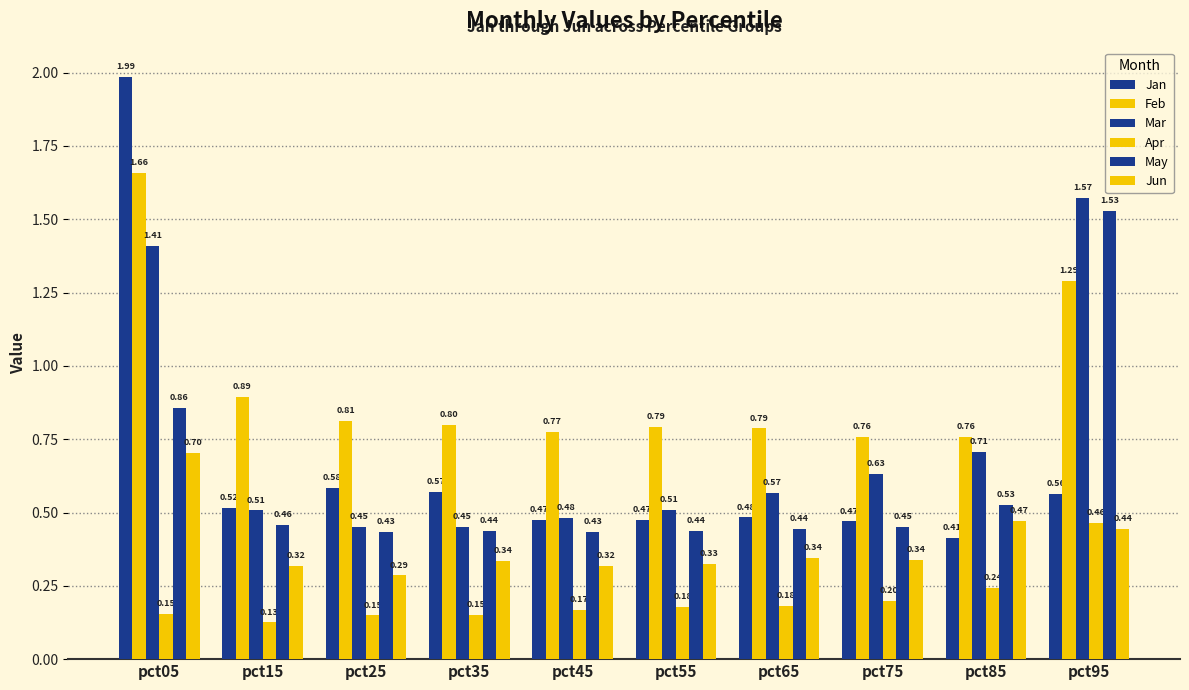

What is the value of the Jun bar at the 3rd from the left?

0.3